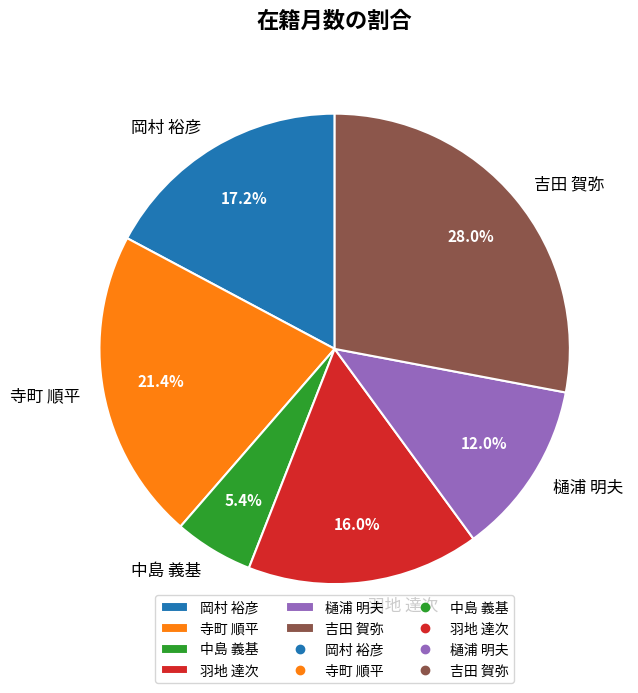

Approximately how many times larger is the value at 羽地 達次 compared to 岡村 裕彦?

0.9